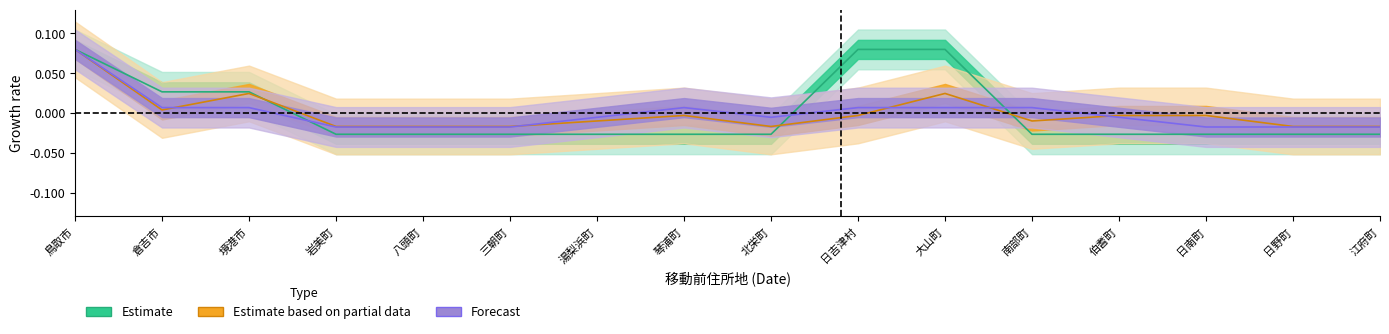

Is the value of 0歳 at 江府町 greater than the value of 26歳 at 南部町?

No